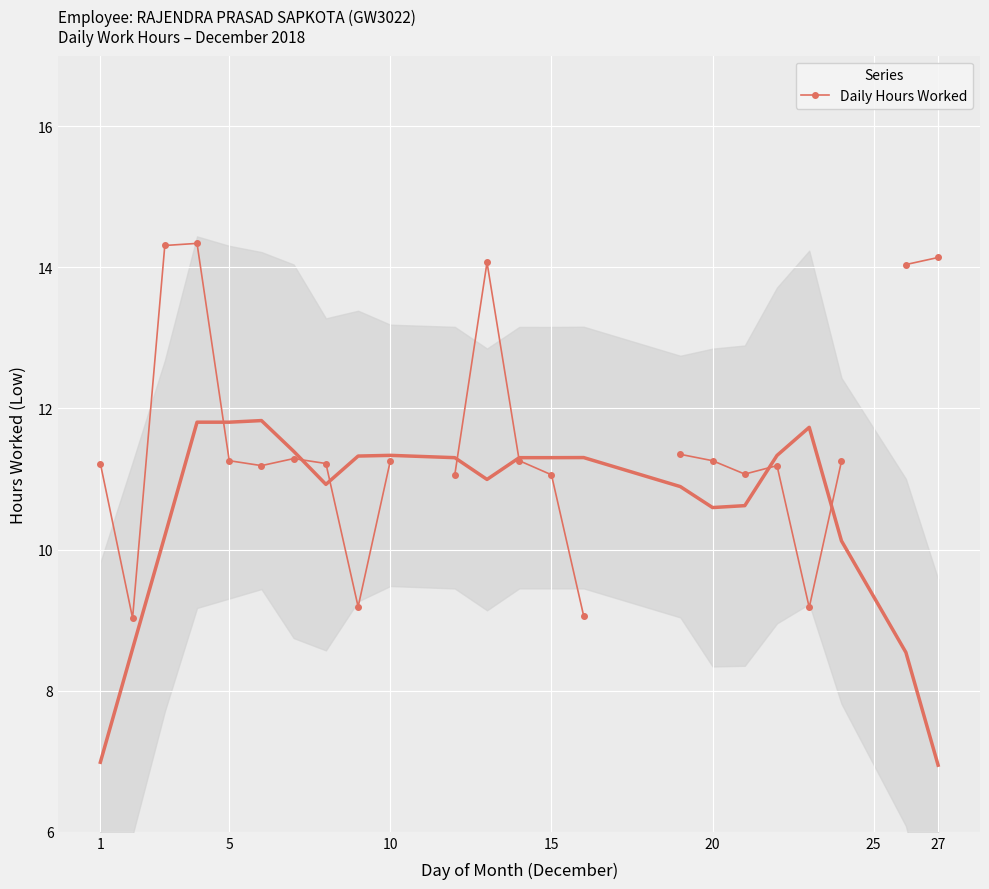

What is the value of the 23rd point from the left?

9.2